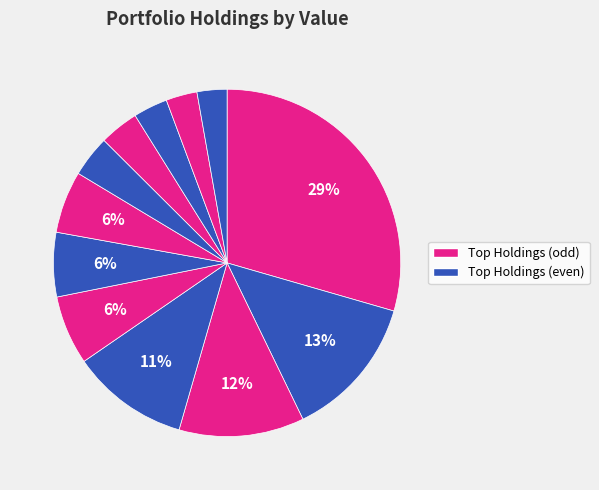

Count the number of slices in the pie.

12